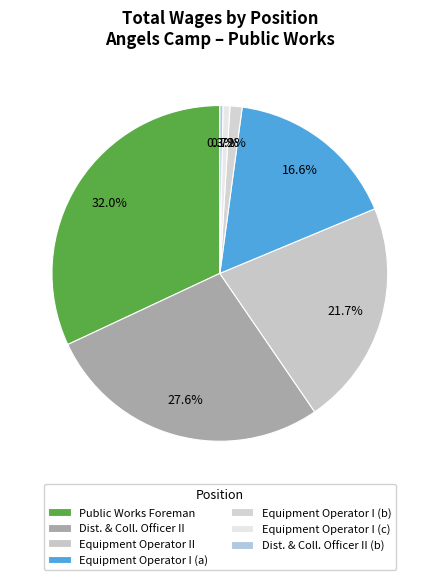

How many segments does this pie chart have?

7